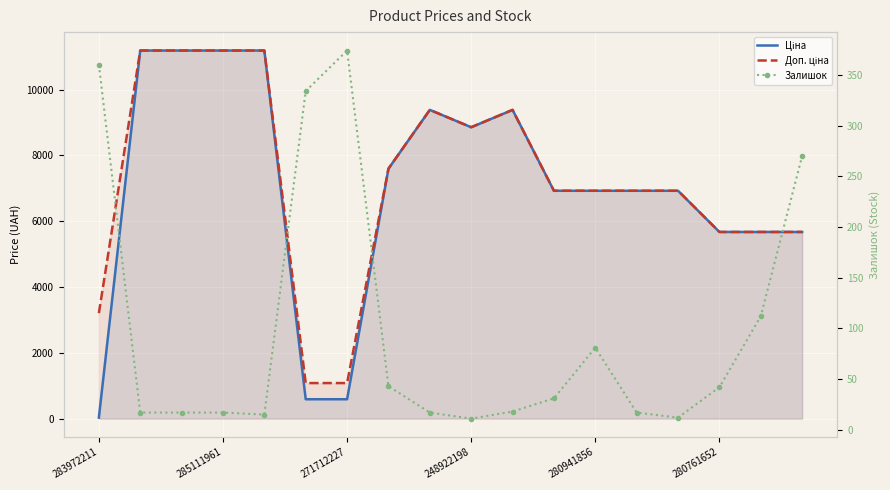

Reading left to right, extract all data points from this chart.

Ціна: 32.0	11188.2	11188.2	11188.2	11188.2	589.9	589.9	7596.5	9384.0	8856.7	9384.0	6925.7	6925.7	6925.7	6925.7	5673.8	5673.8	5673.8
Доп. ціна: 3205.0	11188.2	11188.2	11188.2	11188.2	1081.7	1081.7	7596.5	9384.0	8856.7	9384.0	6925.7	6925.7	6925.7	6925.7	5673.8	5673.8	5673.8
Залишок: 360.0	17.0	17.0	17.0	15.0	334.0	374.0	43.0	17.0	11.0	18.0	31.0	81.0	17.0	12.0	42.0	112.0	270.0